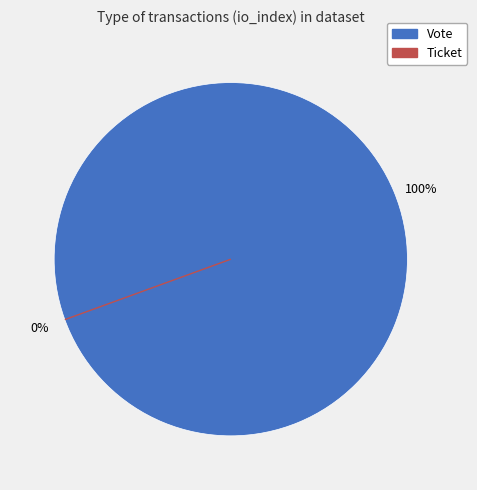

What percentage is the Vote slice, to the nearest percent?

100%